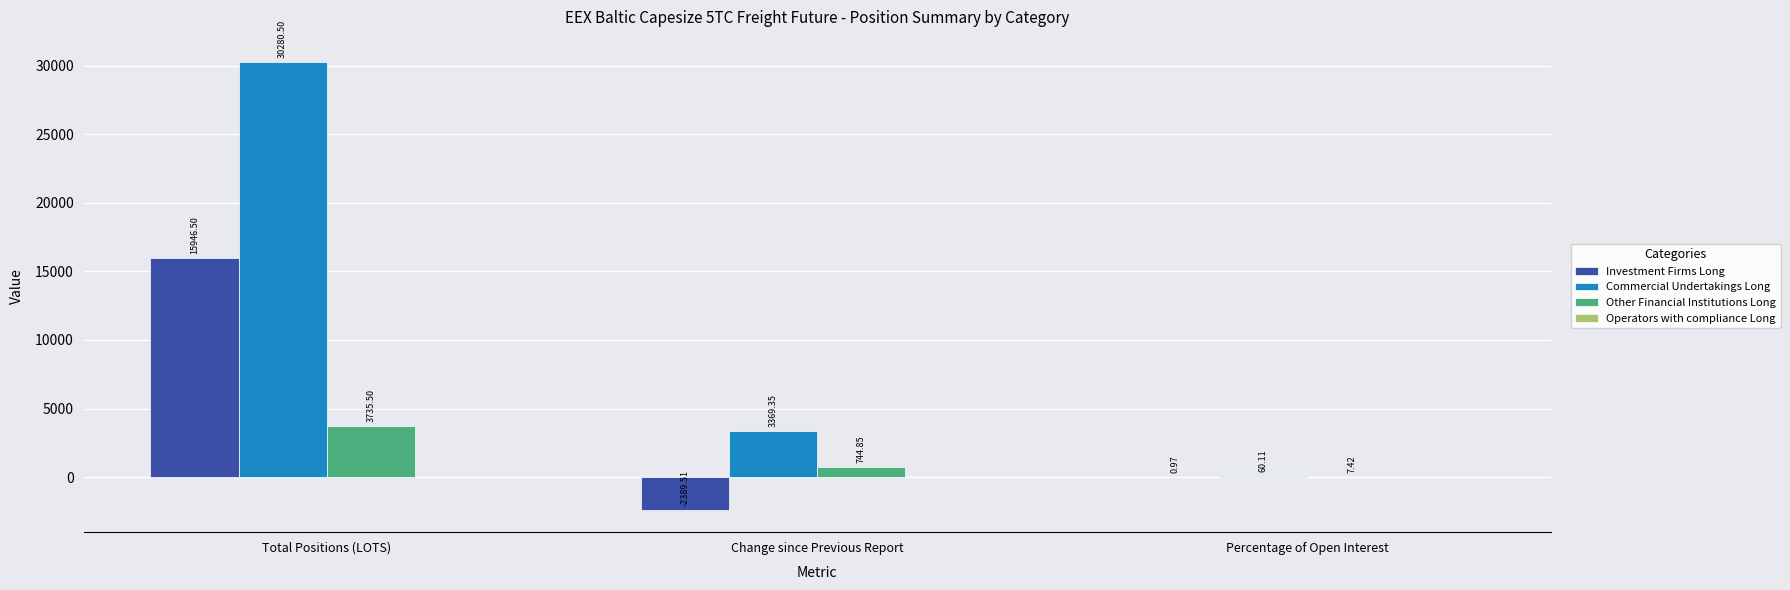

Which series has the largest range (max minus min)?

Commercial Undertakings Long